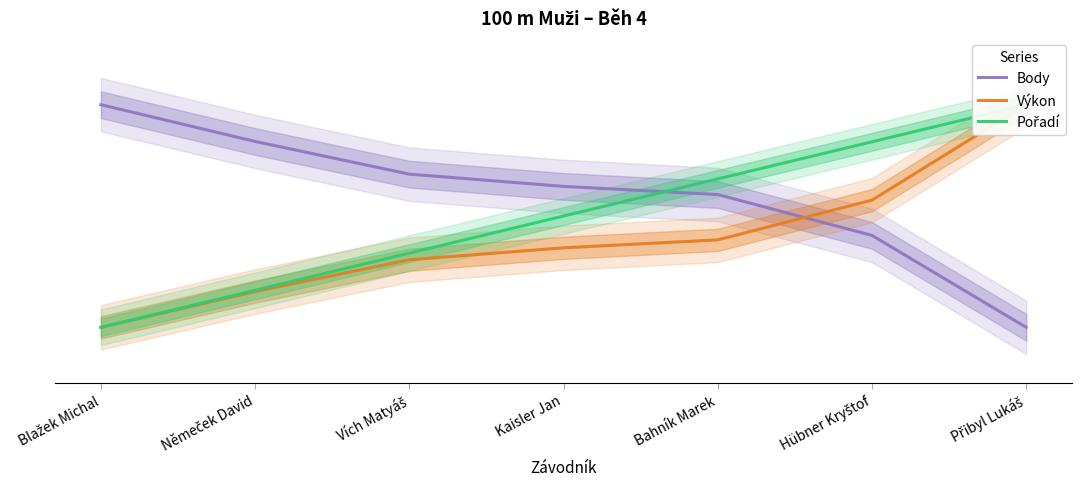

What is the value of the Pořadí point at the 4th from the left?

0.5